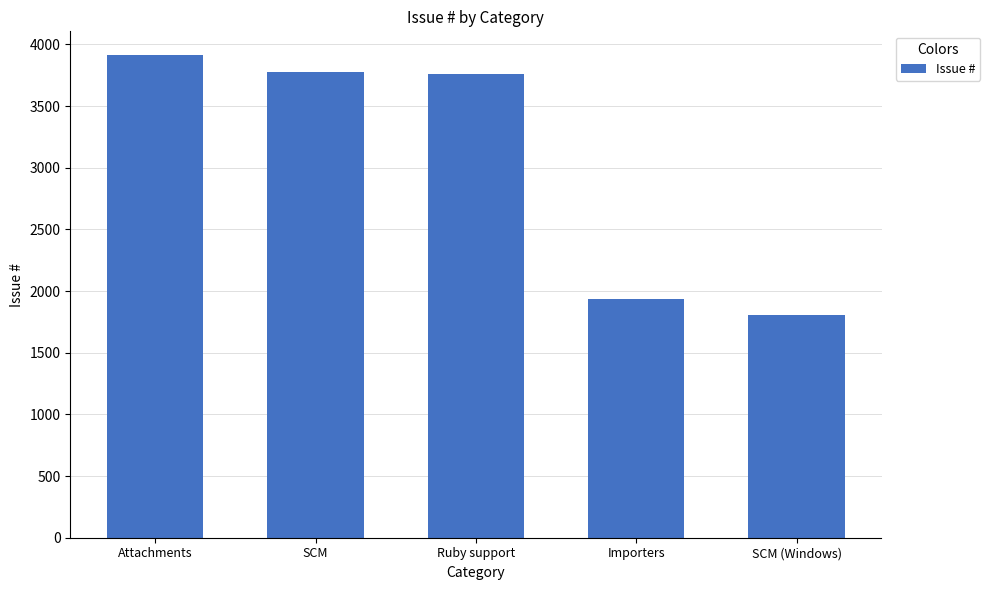

Which has a higher value, Importers or Ruby support?

Ruby support